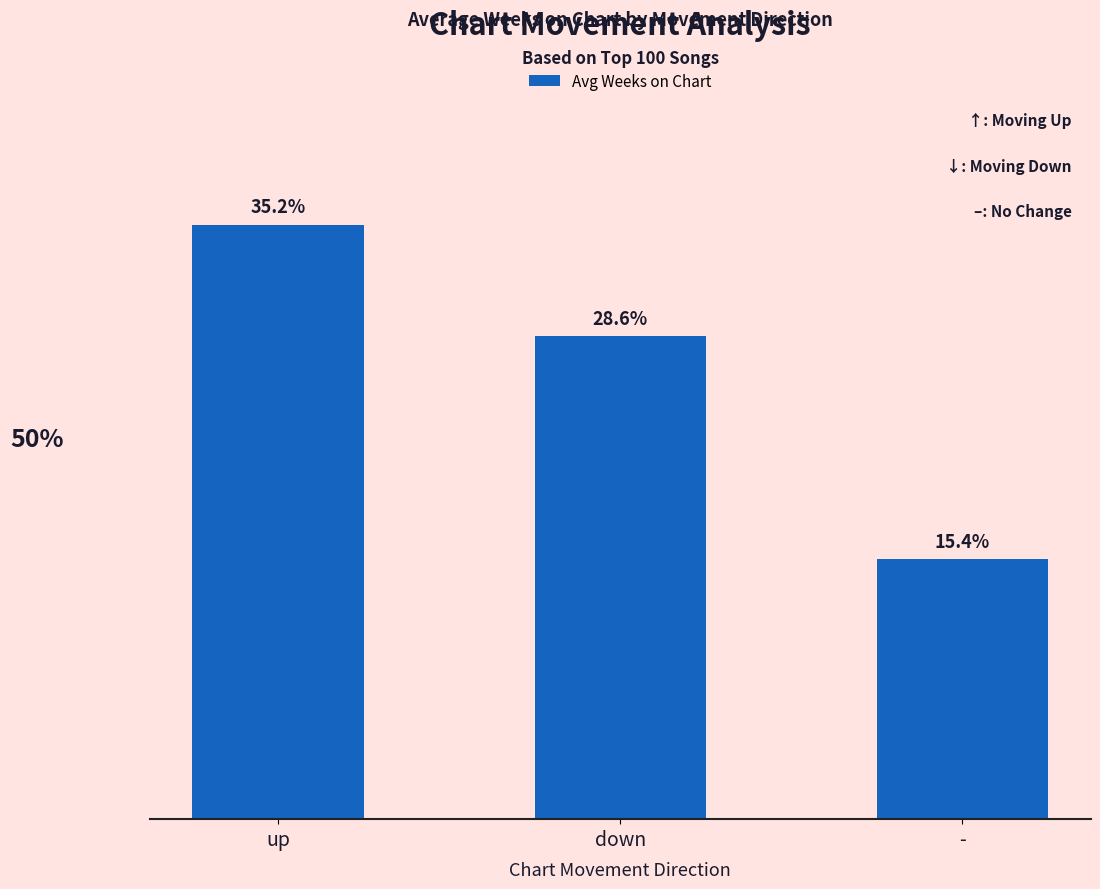

Which has a higher value, down or -?

down